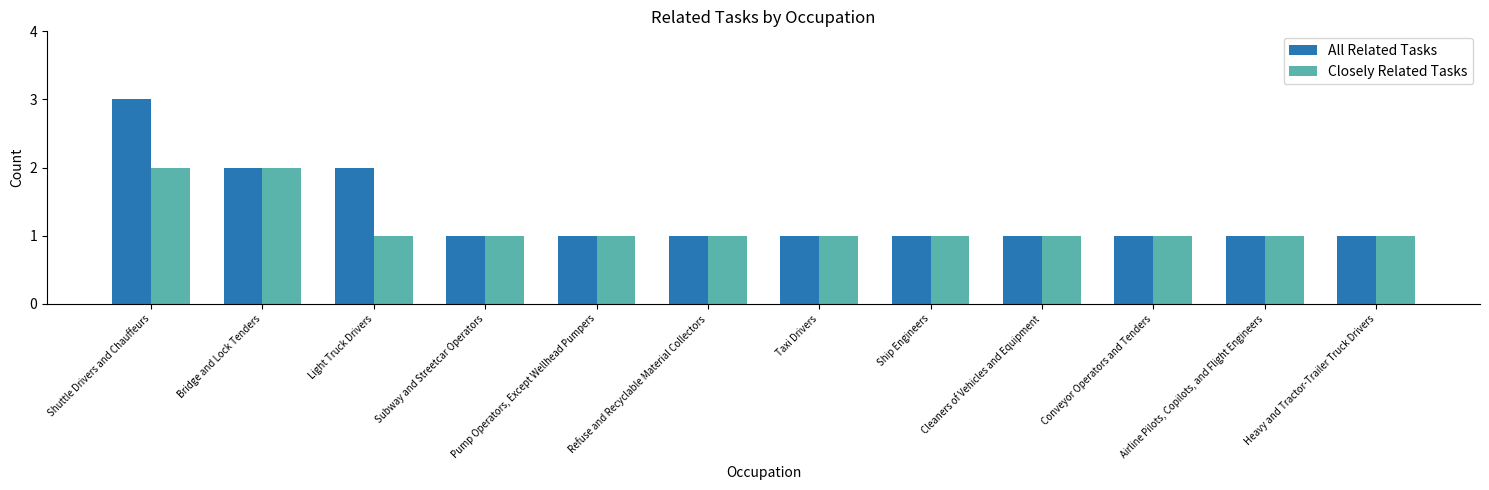

Which series has the largest range (max minus min)?

All Related Tasks